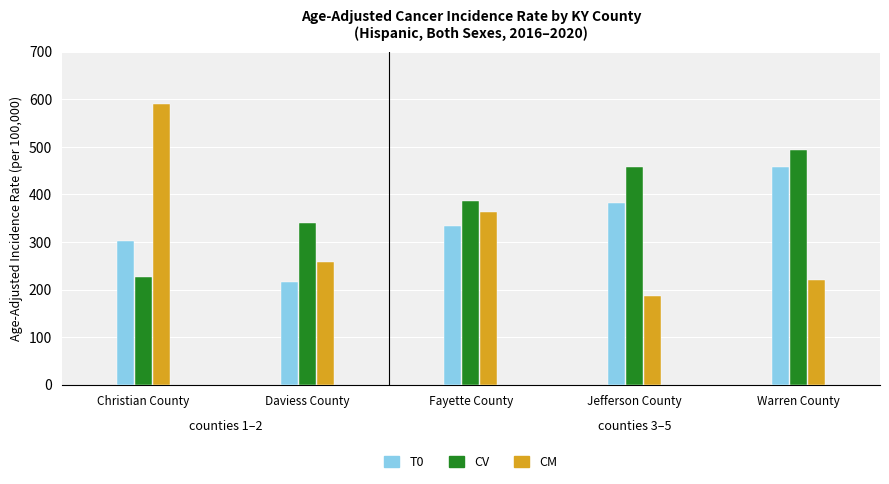

Are the bars horizontal?

No